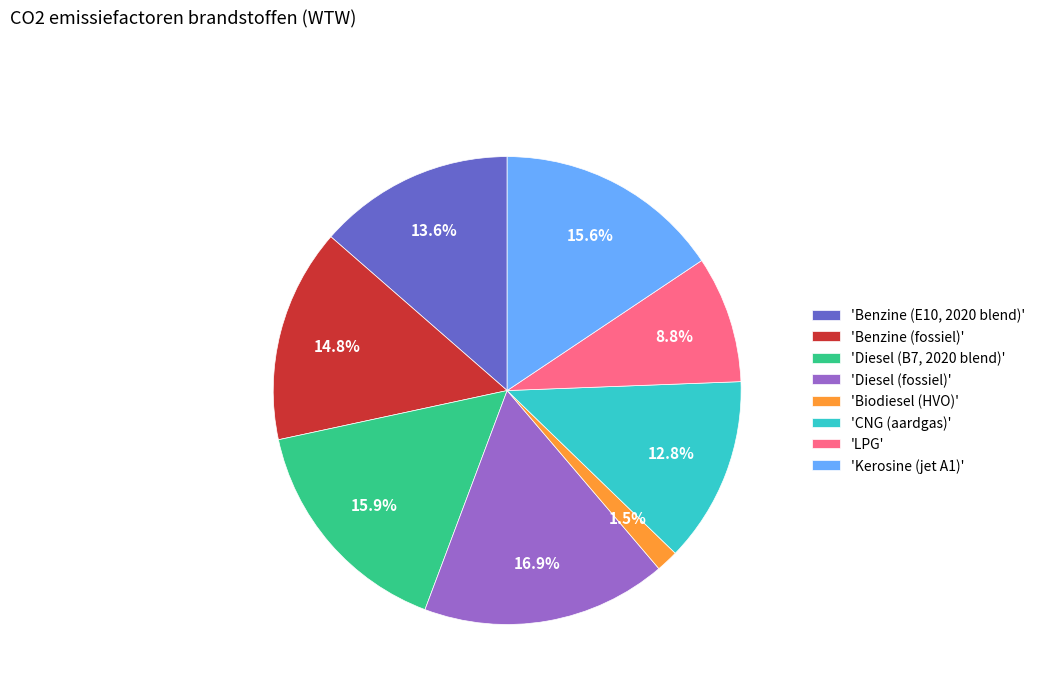

How many slices are in this pie chart?

8